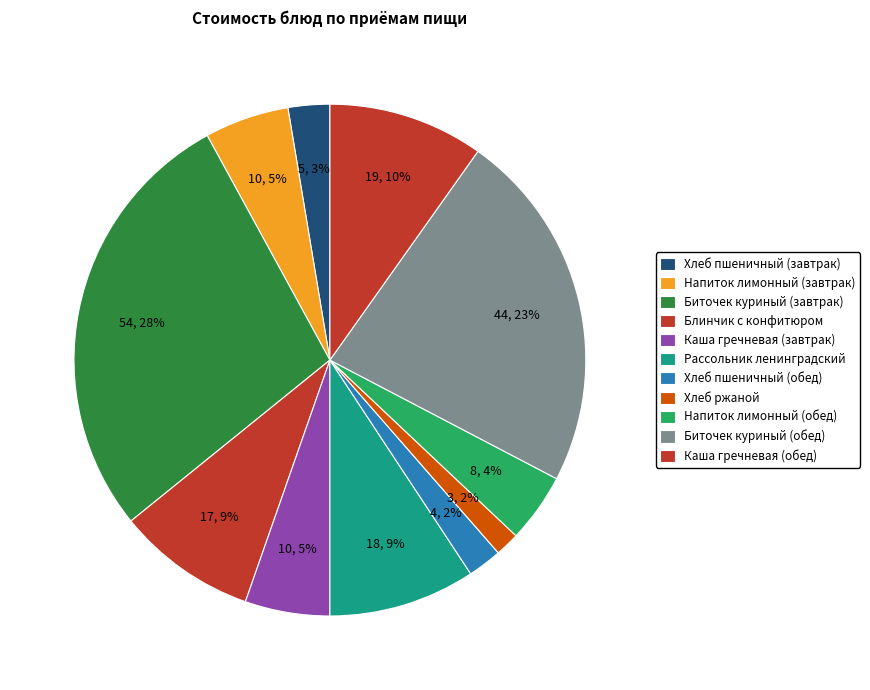

Rank the categories by value from lowest to highest.

Хлеб ржаной, Хлеб пшеничный (обед), Хлеб пшеничный (завтрак), Напиток лимонный (обед), Напиток лимонный (завтрак), Каша гречневая (завтрак), Блинчик с конфитюром, Рассольник ленинградский, Каша гречневая (обед), Биточек куриный (обед), Биточек куриный (завтрак)